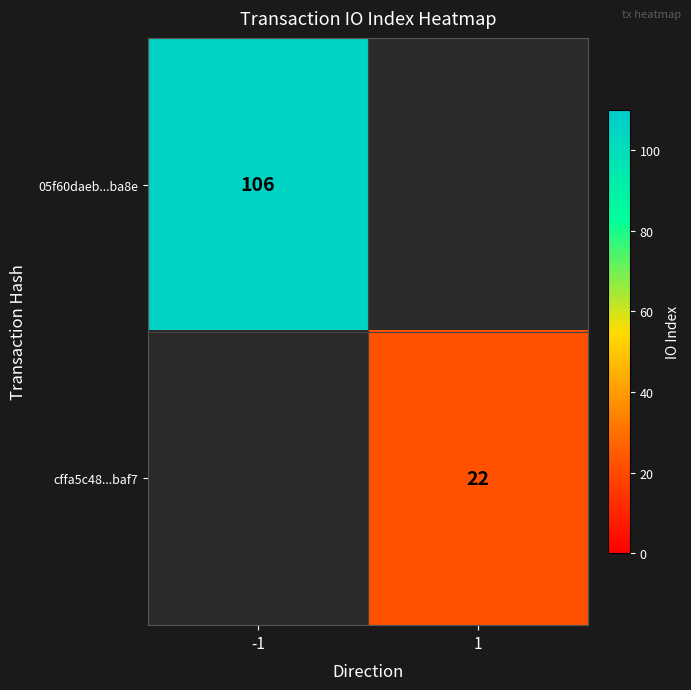

True or false: 05f60daeb...ba8e has a value of 52.5 at -1.

False